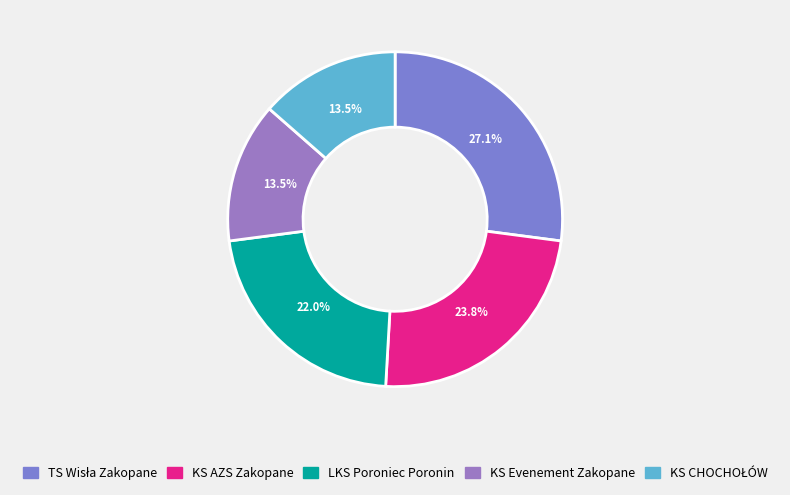

Does KS Evenement Zakopane represent more than half of the total?

No